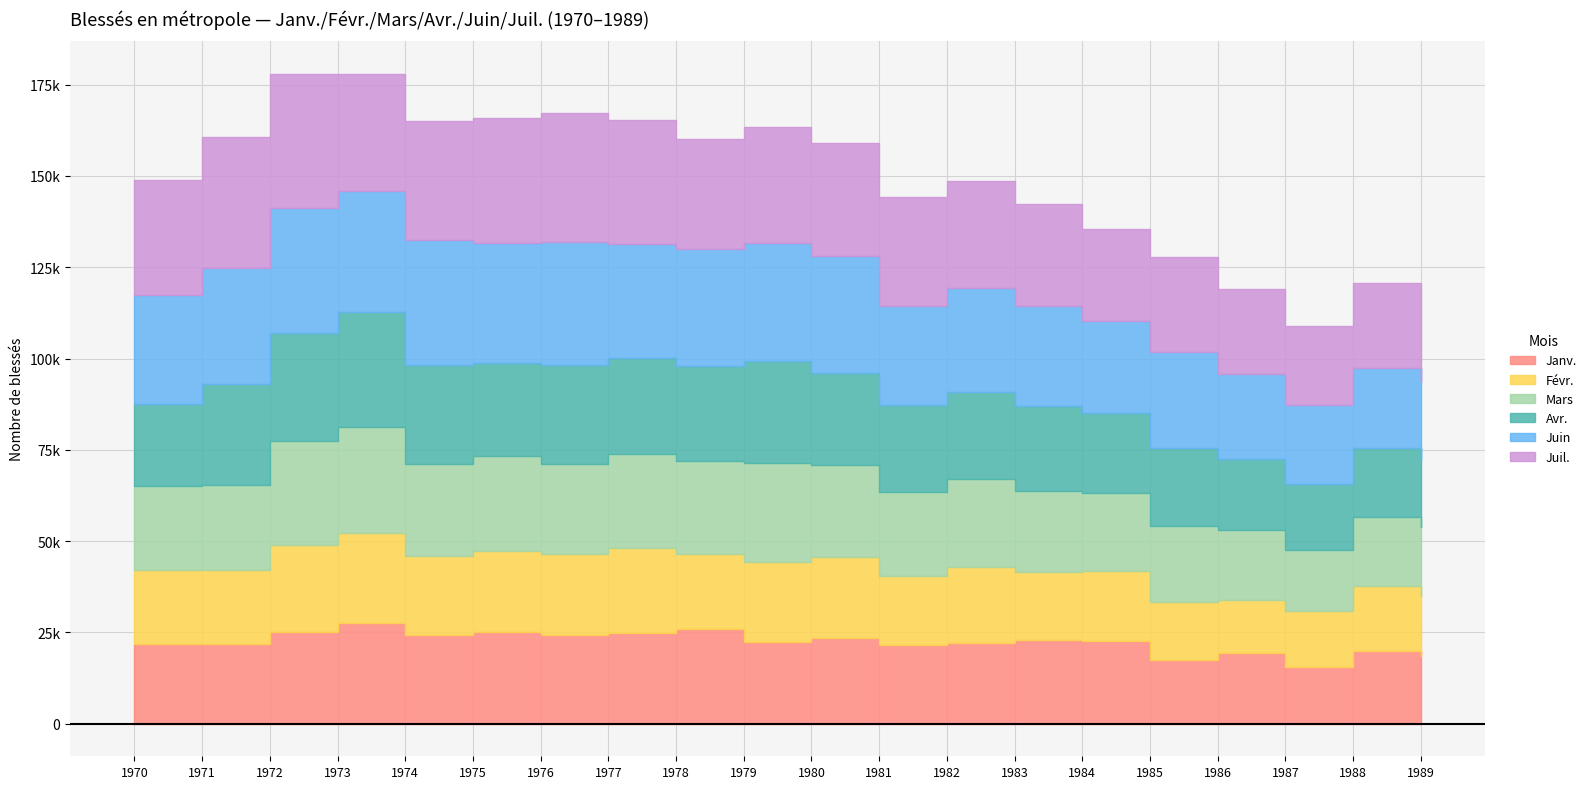

True or false: Févr. has a value of 29004 at 1978.

False